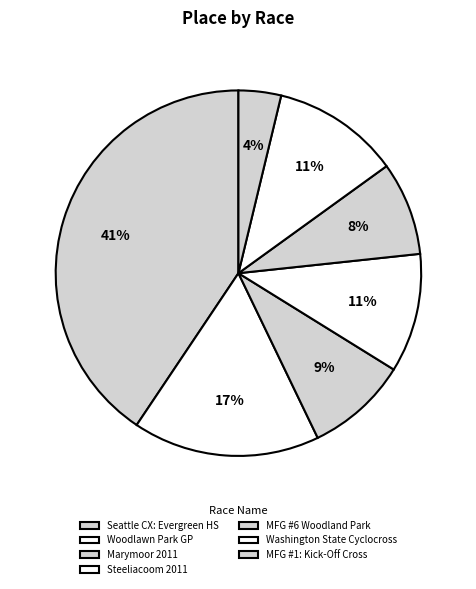

To the nearest percent, what is the average slice percentage?

14%